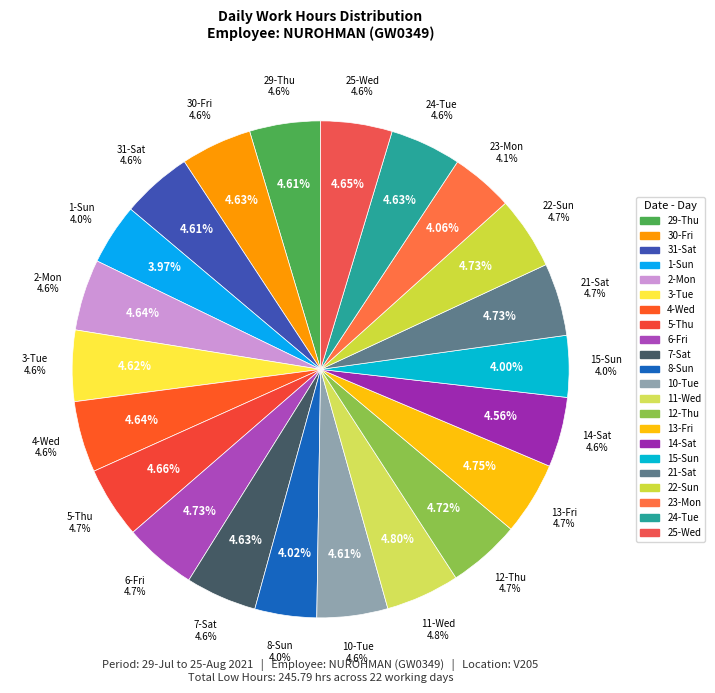

Approximately how many times larger is the value at 3-Tue compared to 25-Wed?

1.0